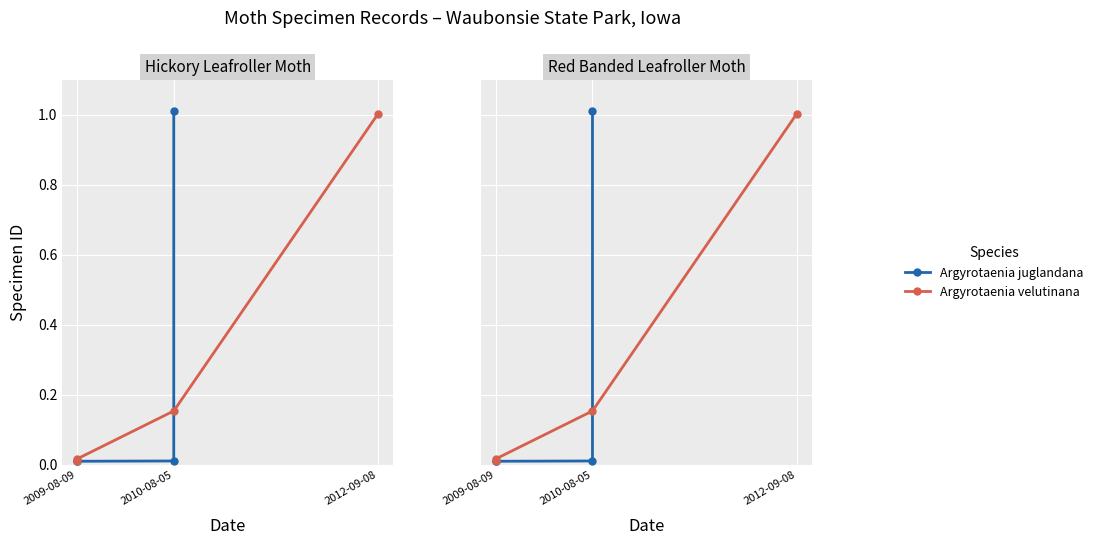

What is the value of the Argyrotaenia velutinana point at the 4th from the left?

1.0